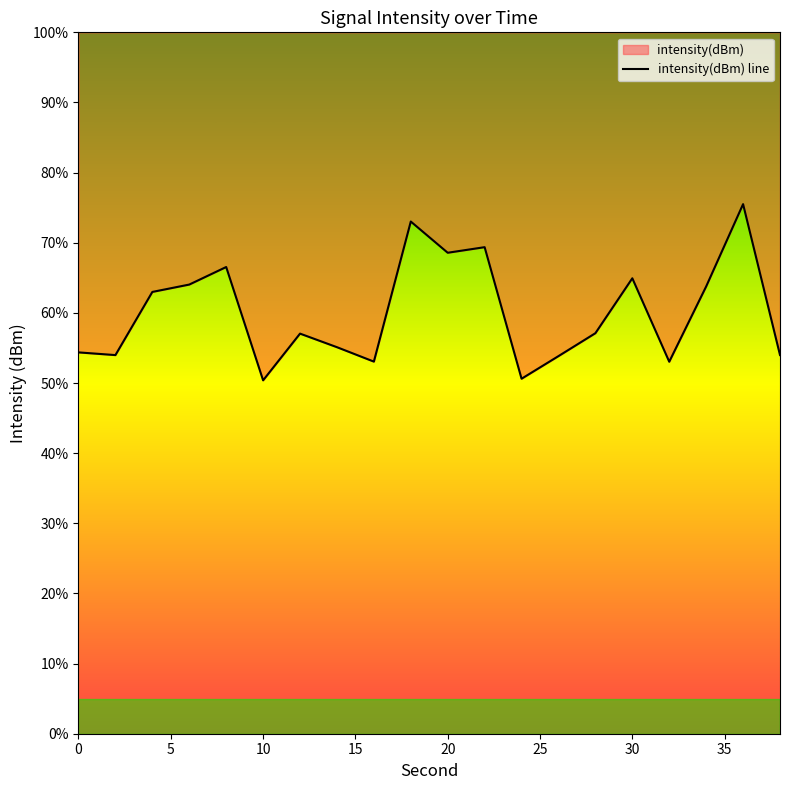

How many series are shown in this chart?

1